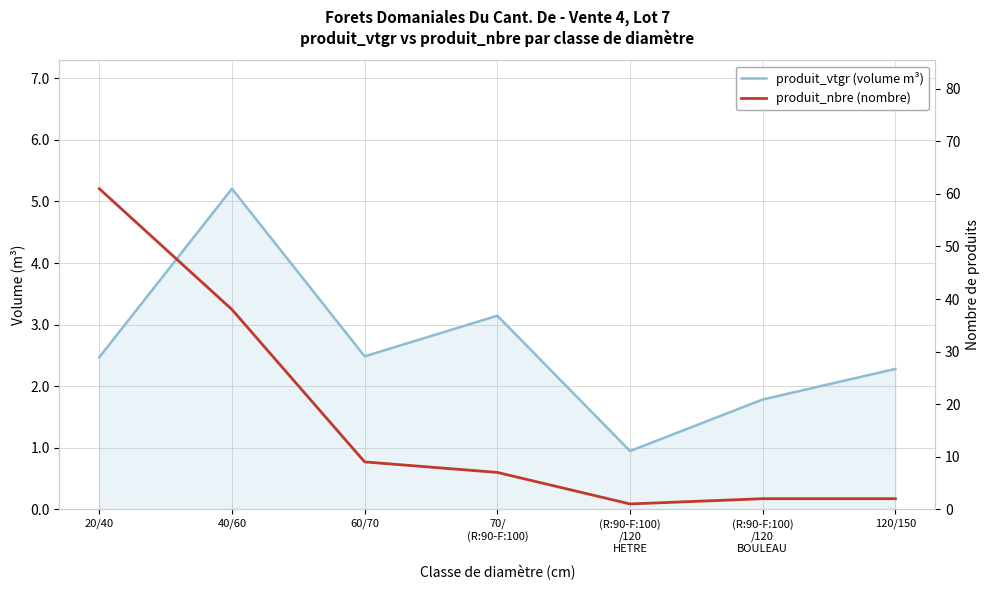

What is the highest value of the produit_nbre (nombre) series?

61.0